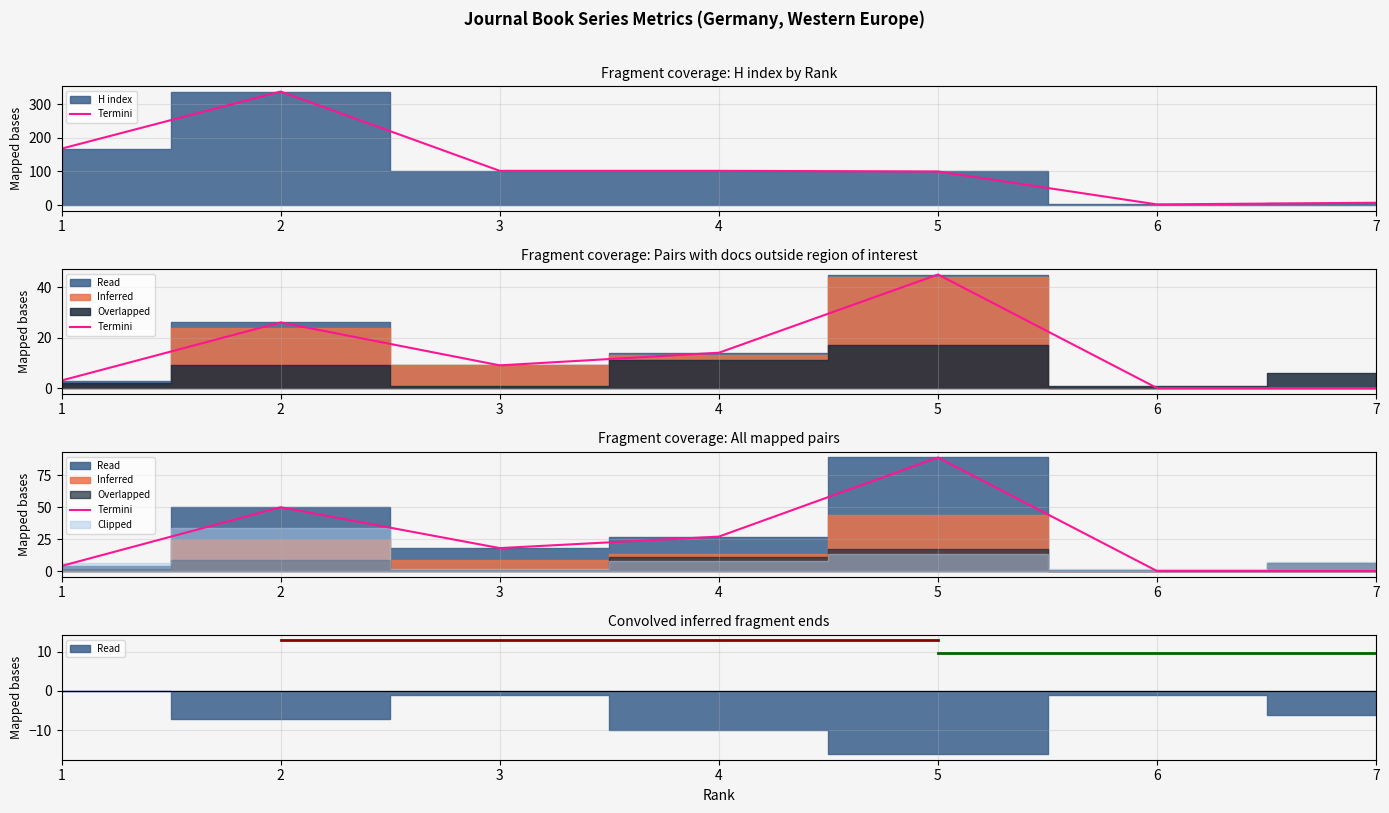

How many values exceed 18?

3